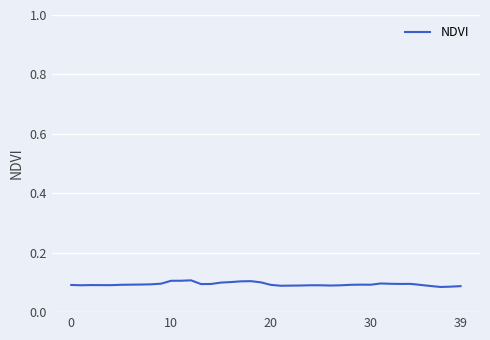

How many lines are shown in the chart?

1